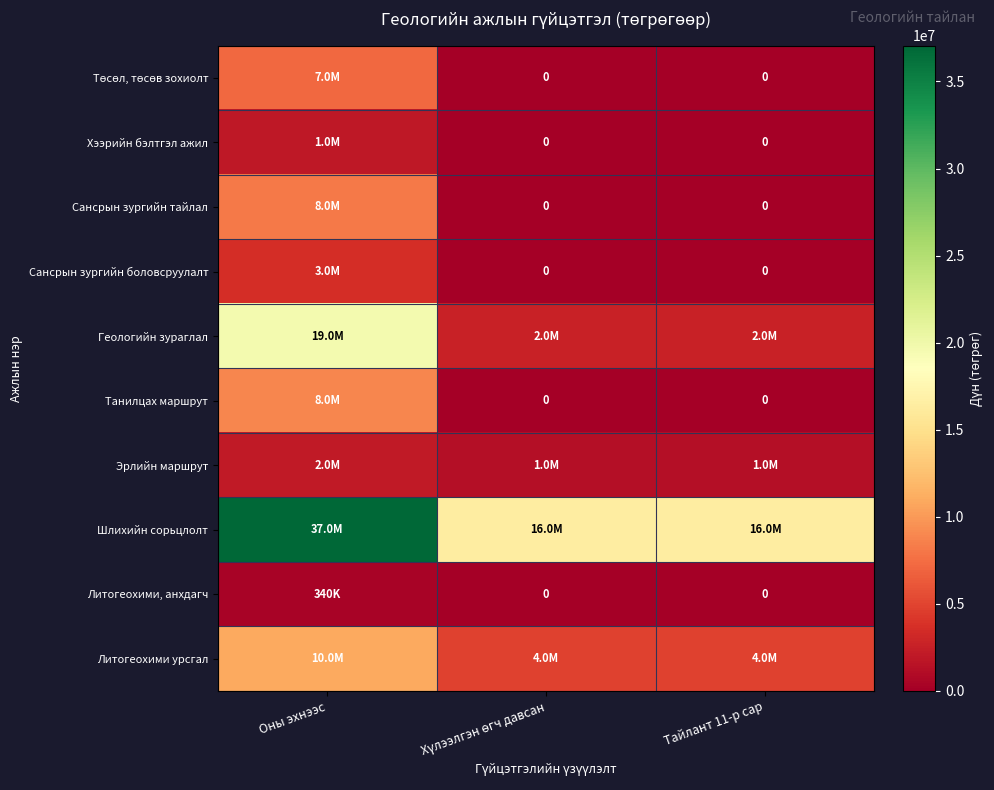

Rank the categories by Литогеохими, анхдагч value from lowest to highest.

Хүлээлгэн өгч давсан, Тайлант 11-р сар, Оны эхнээс